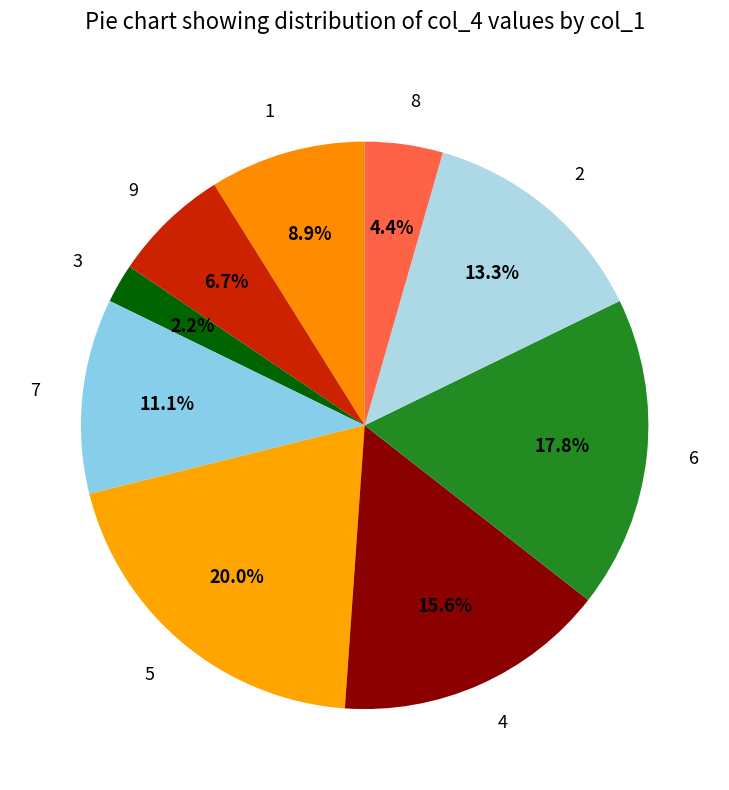

What is the smallest slice in the pie chart?

3